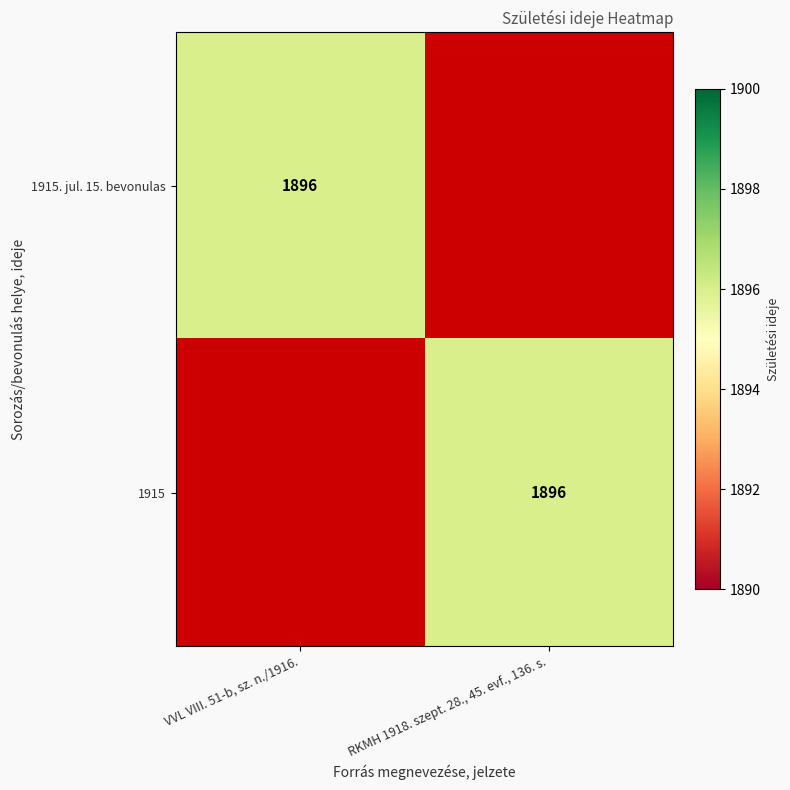

True or false: 1915. jul. 15. bevonulas has a value of 1896 at VVL VIII. 51-b, sz. n./1916..

True